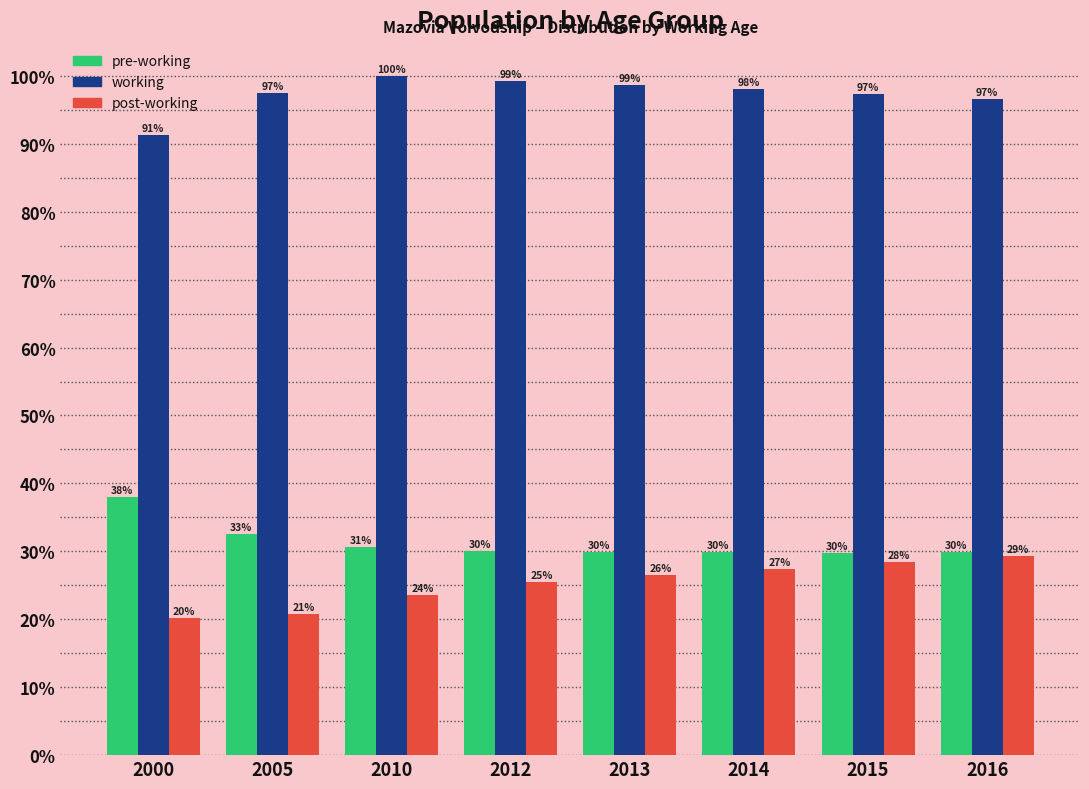

What value does the working series have at 2010?

100.0